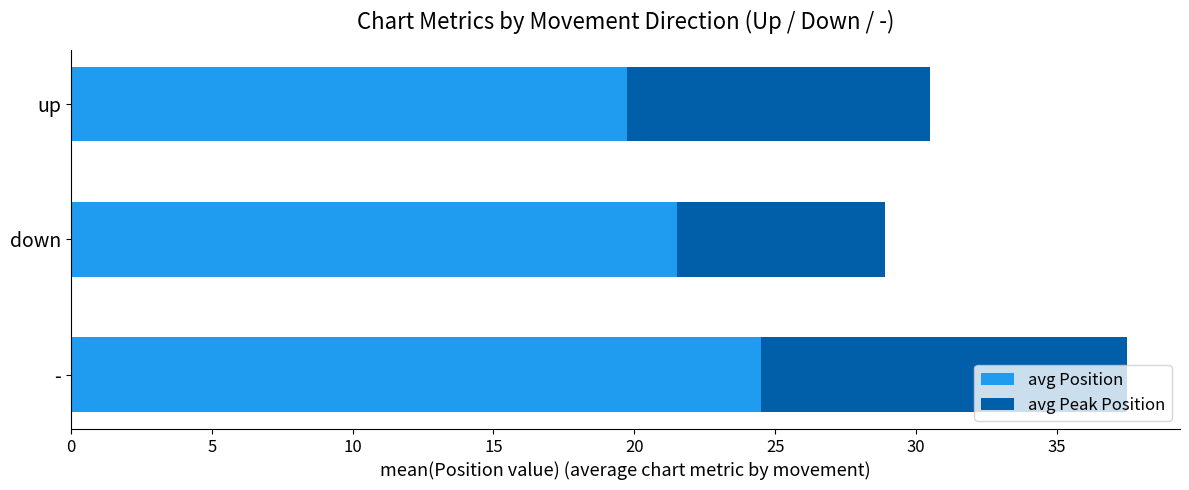

Where is avg Position nearest to the value 22?

down